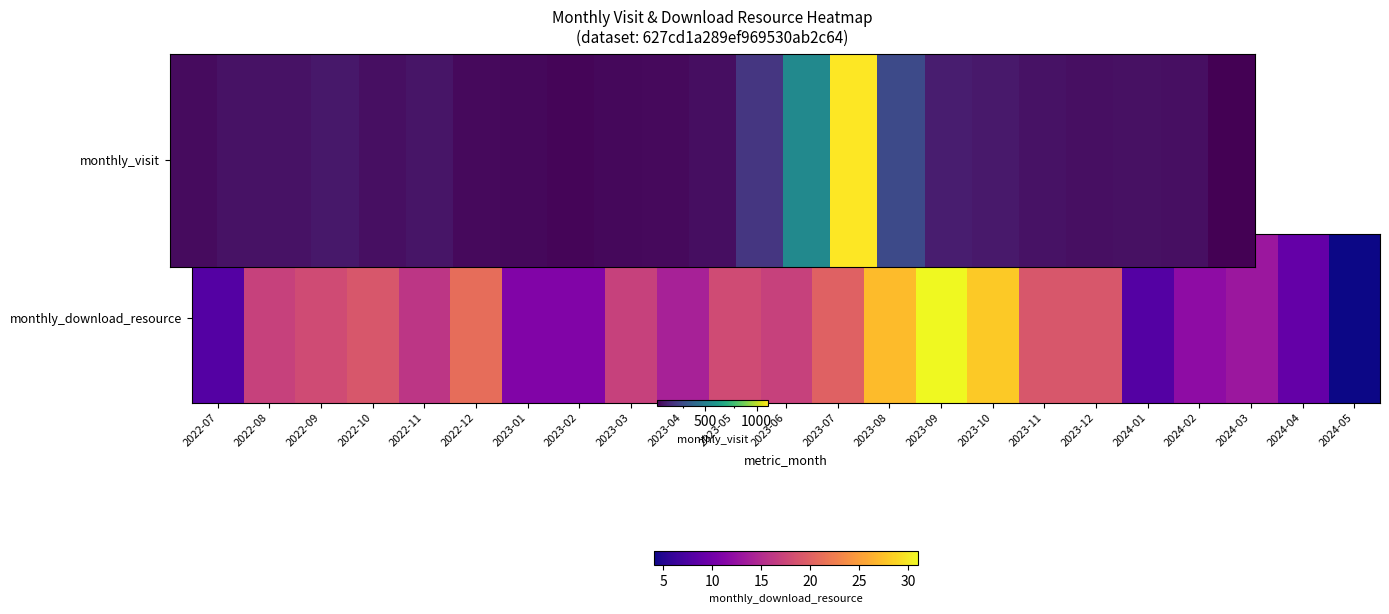

At which label does the data first exceed 87?

2022-08